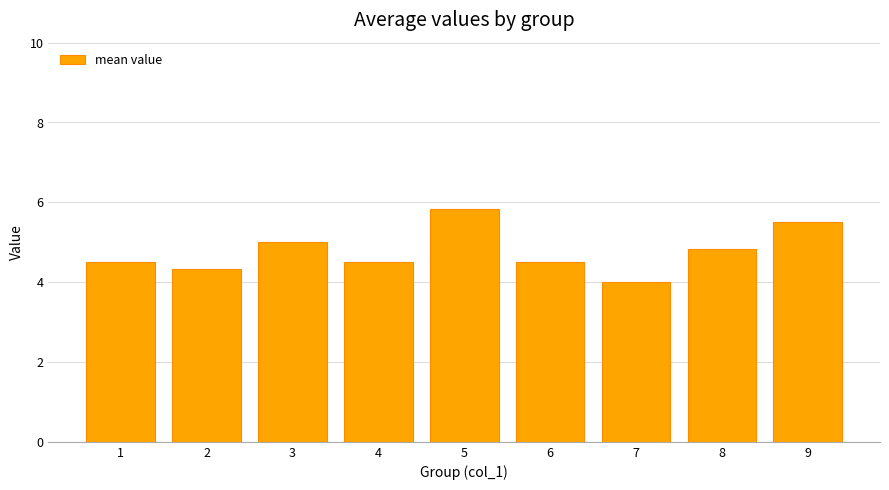

At which category does the chart reach its minimum across all series?

7